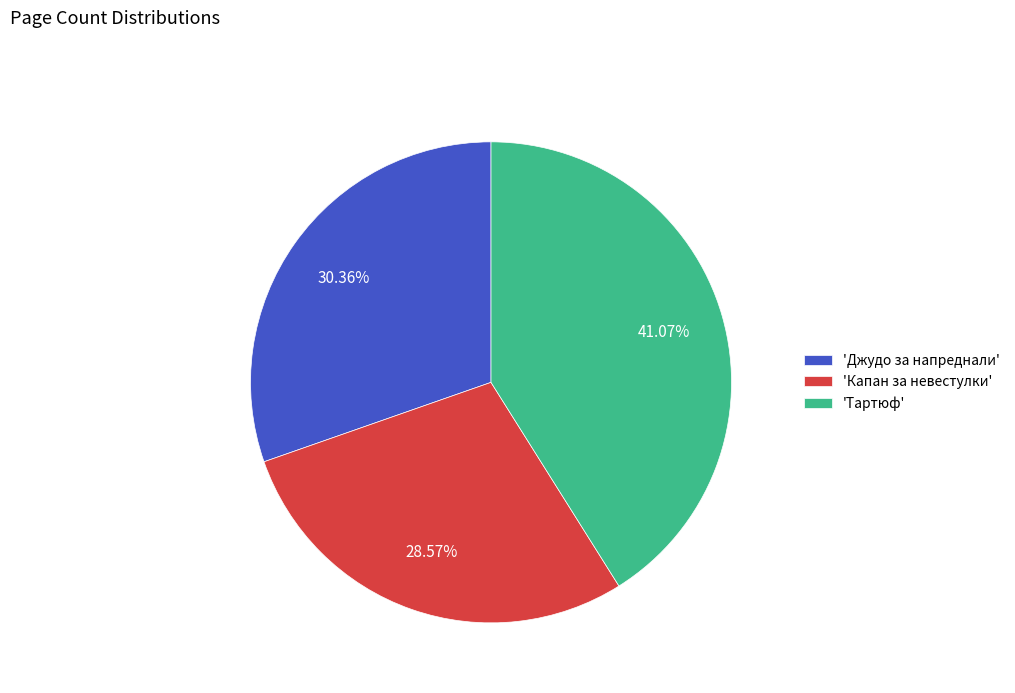

Combined, do 'Джудо за напреднали' and 'Тартюф' account for over 50%?

Yes